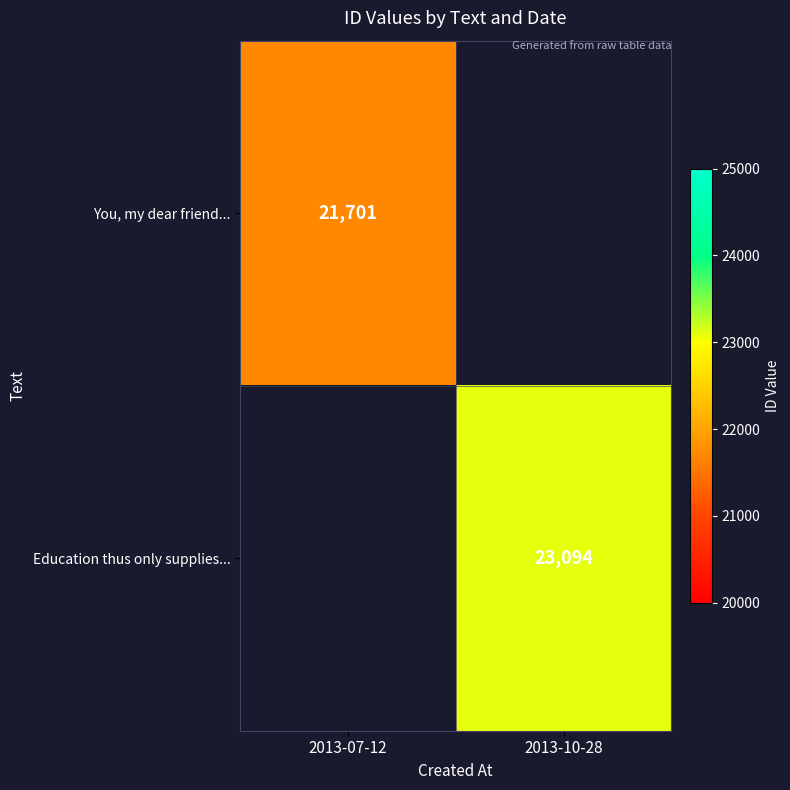

The You, my dear friend... series shows 34101.1 at 2013-07-12. True or false?

False